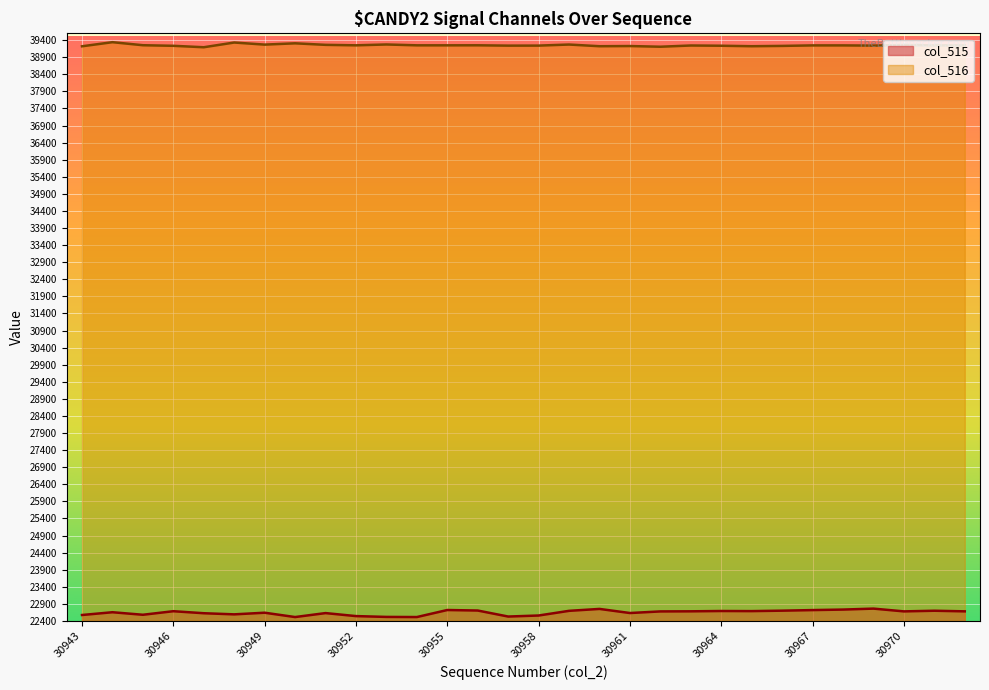

What is the difference between the maximum and second lowest values in the col_516 series?

133